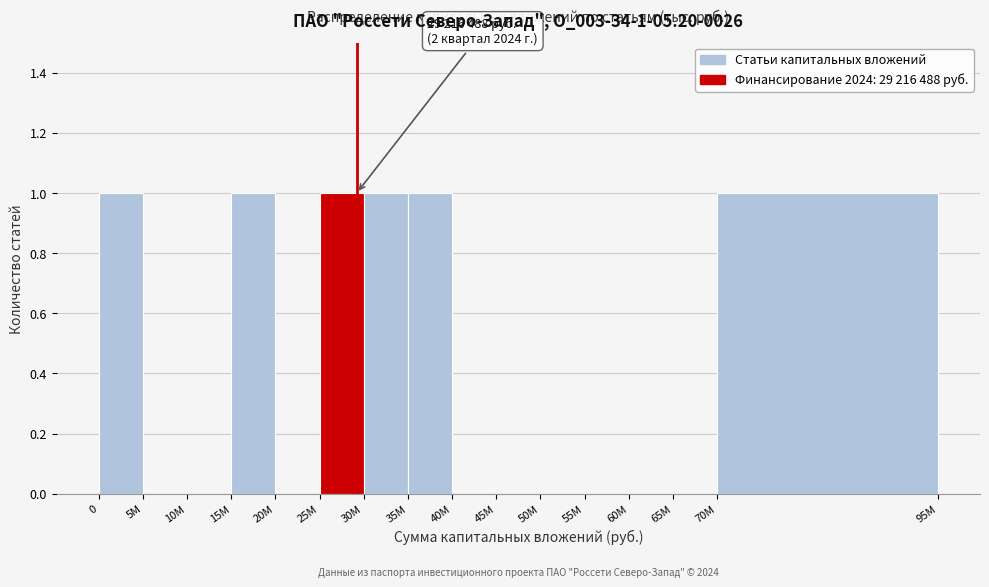

Reading left to right, what are all the values shown in this chart?

0=1	5M=0	10M=0	15M=1	20M=0	25M=1	30M=1	35M=1	40M=0	45M=0	50M=0	55M=0	60M=0	65M=0	70M=1